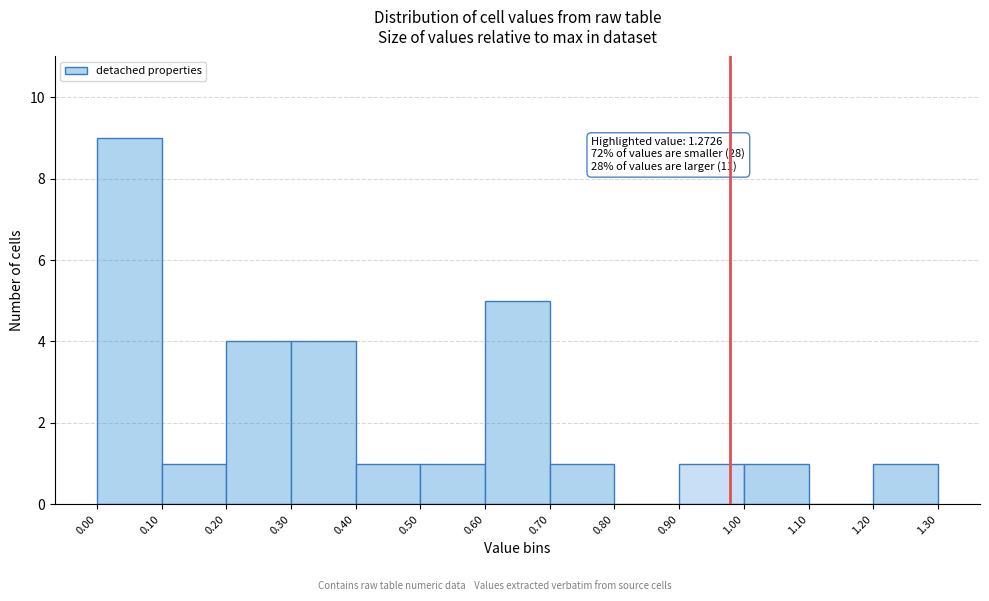

Which range on the x-axis has the tallest bar?

0.00 to 0.10